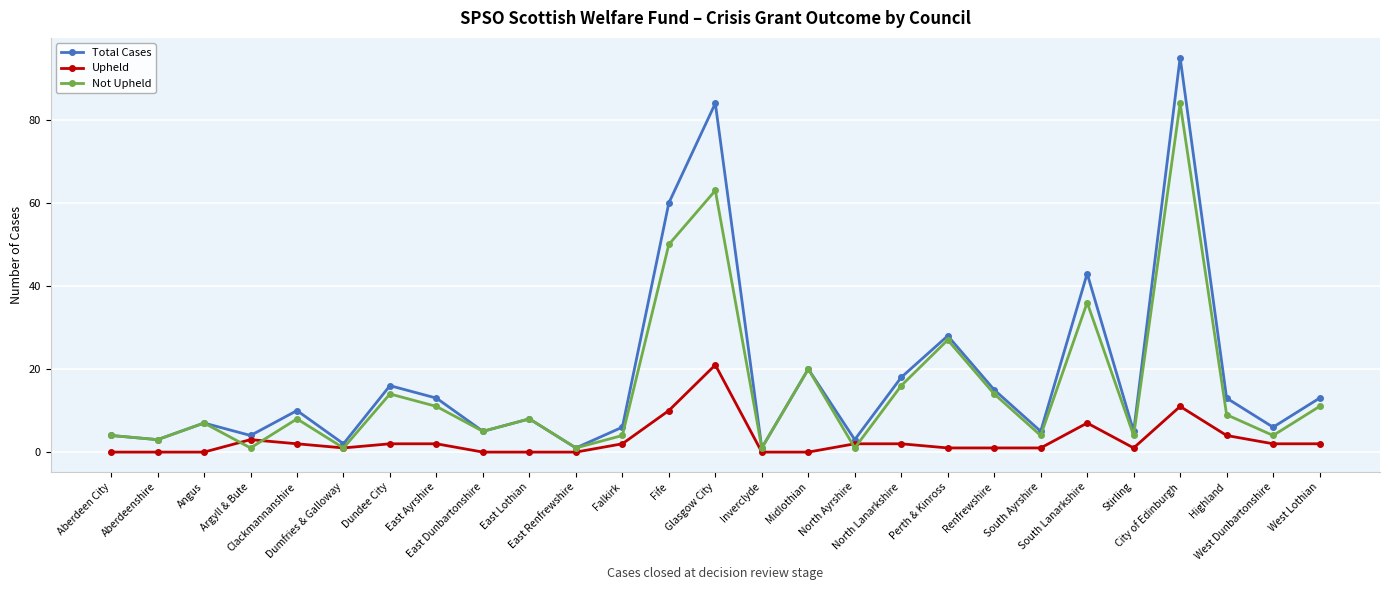

What is the value of the Total Cases point at the 26th from the left?

6